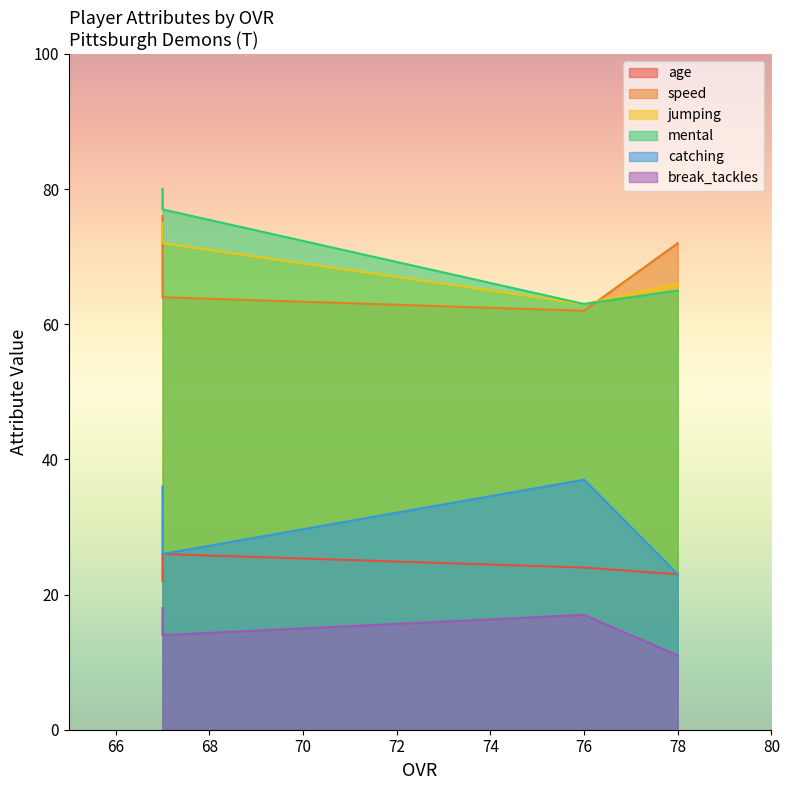

What is the maximum value shown in the chart?

80